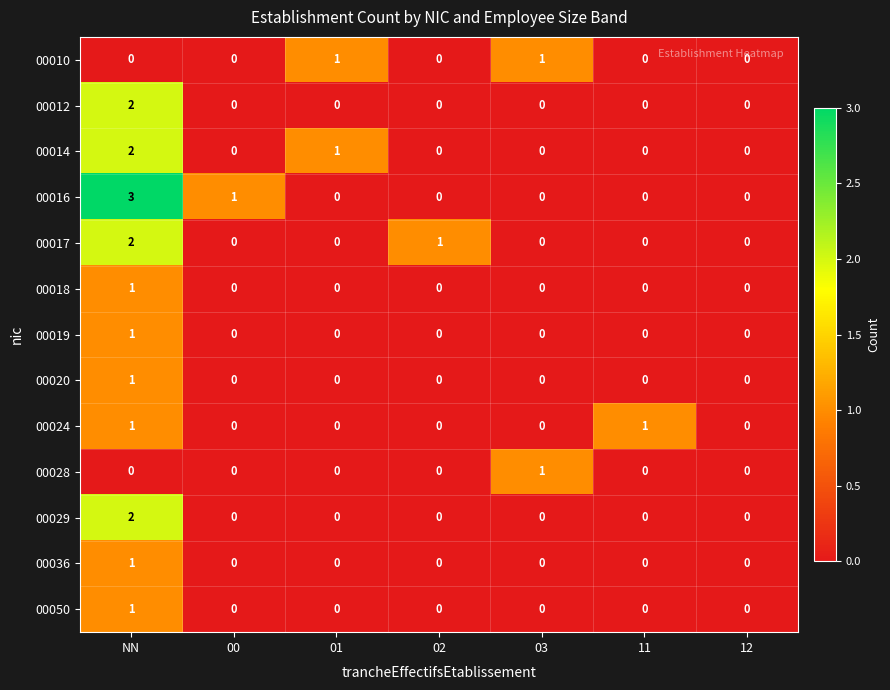

Which series has the widest spread of values?

00016